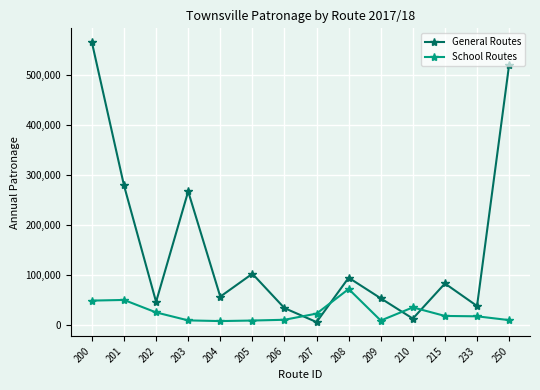

At how many categories does at least one series exceed 527640?

1